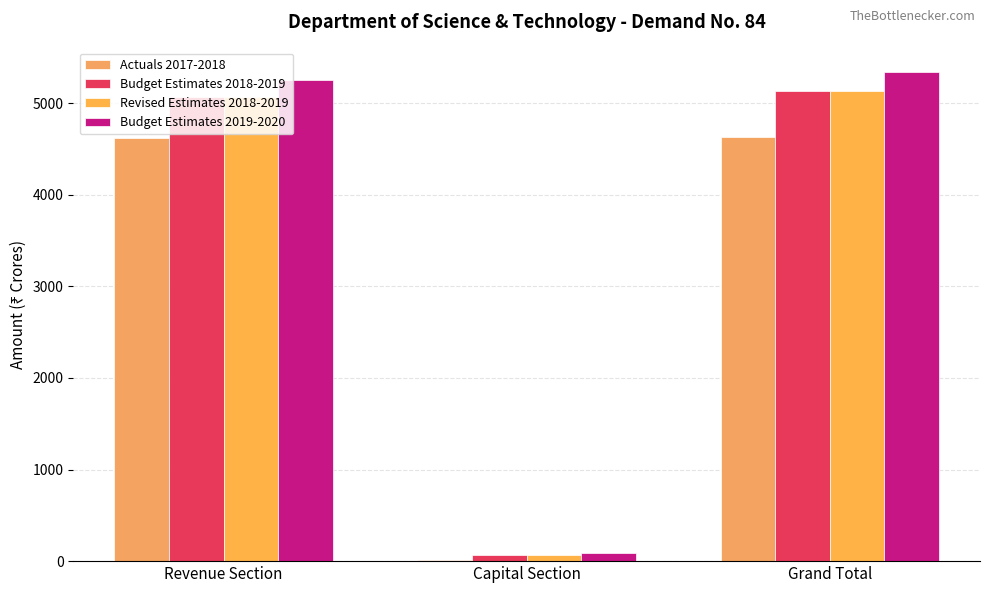

Between Revenue Section and Capital Section, which is larger?

Revenue Section